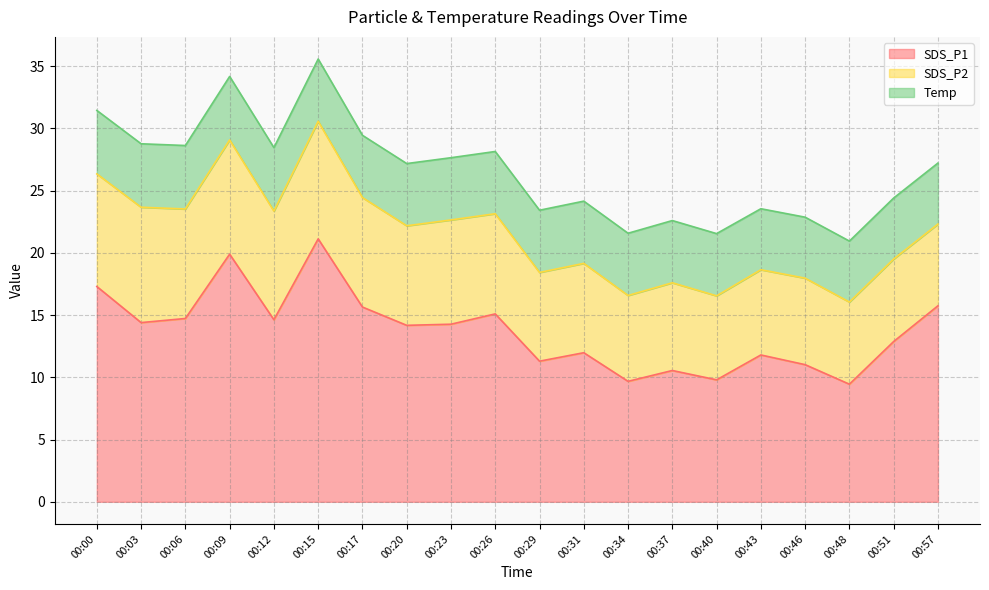

True or false: SDS_P1 and Temp cross at least once.

False